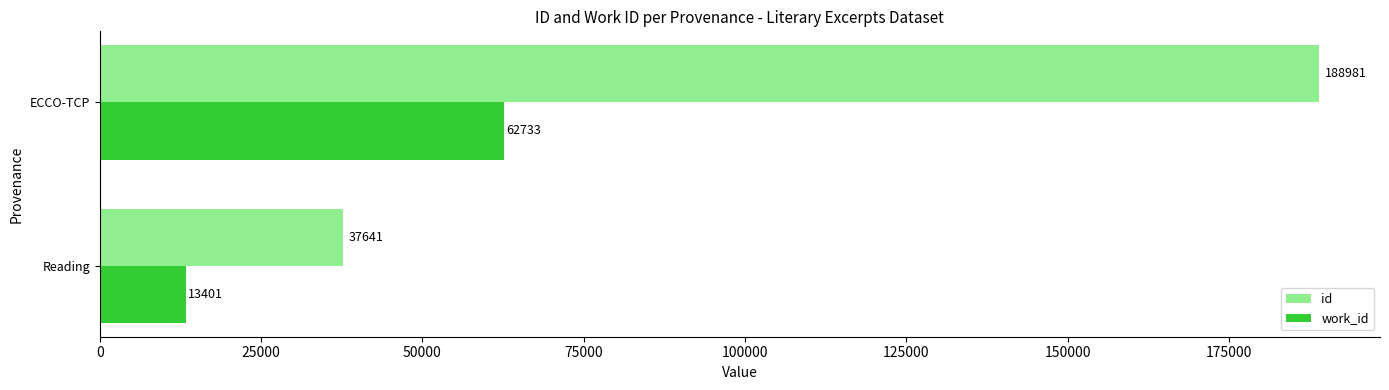

At which category does the chart reach its peak across all series?

ECCO-TCP